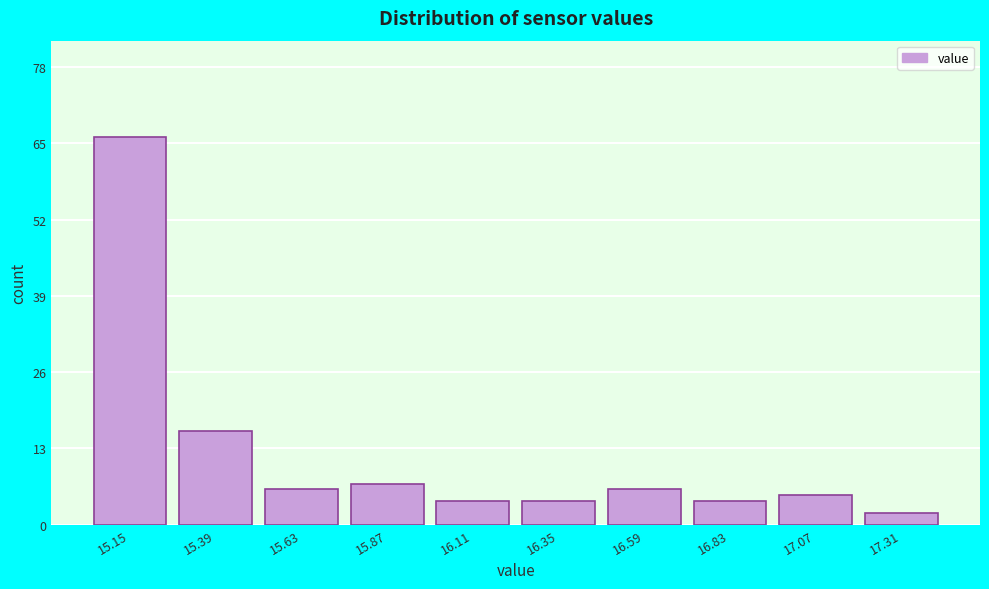

Reading left to right, transcribe all the data shown in this chart.

66	16	6	7	4	4	6	4	5	2